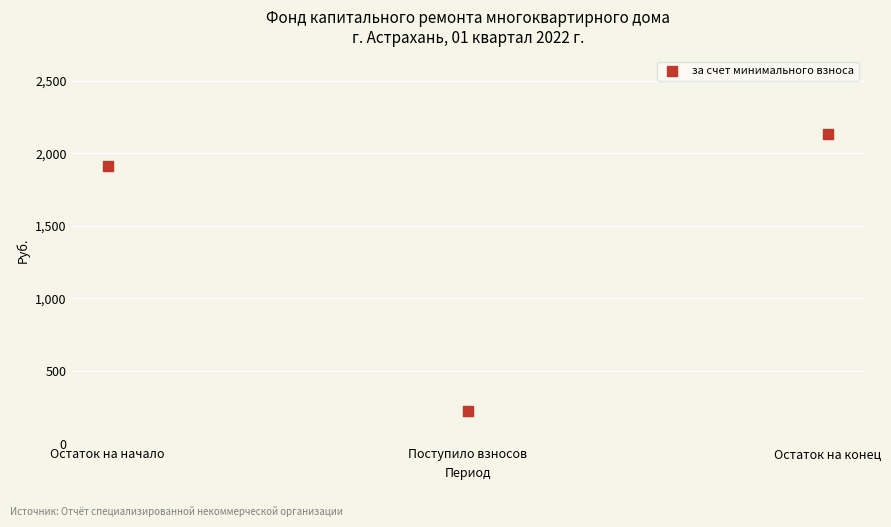

What is the average X value?

2.0